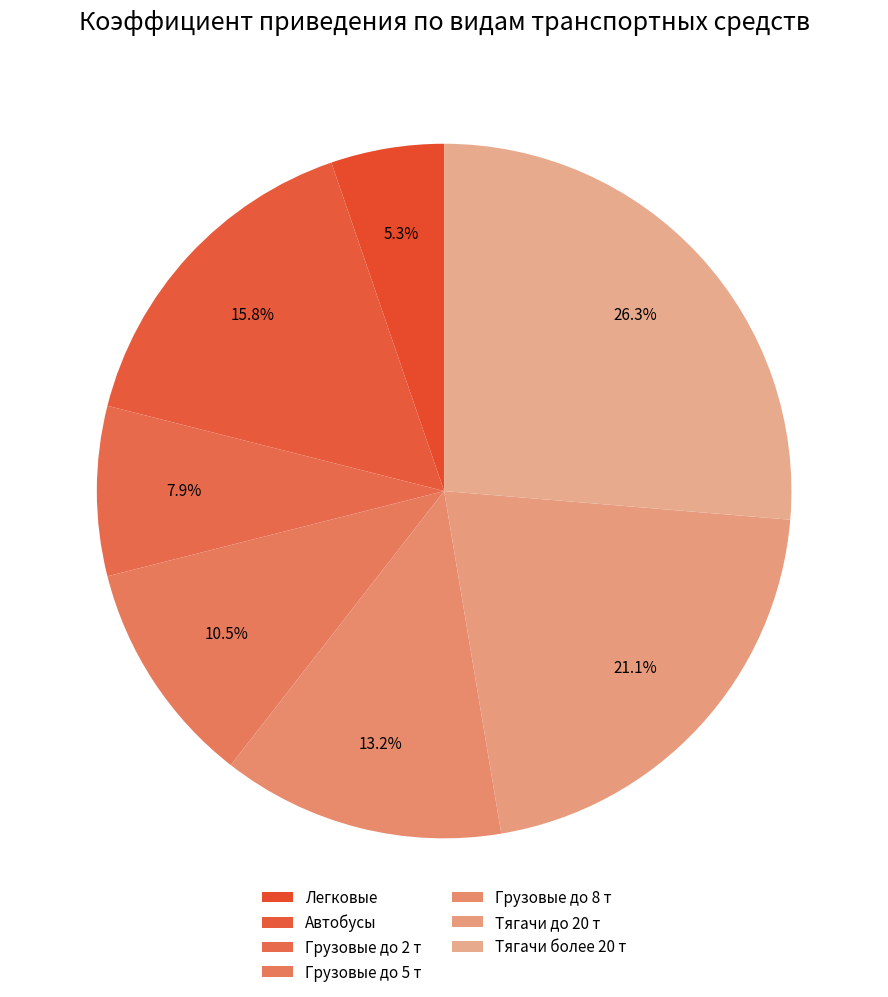

How many segments does this pie chart have?

7